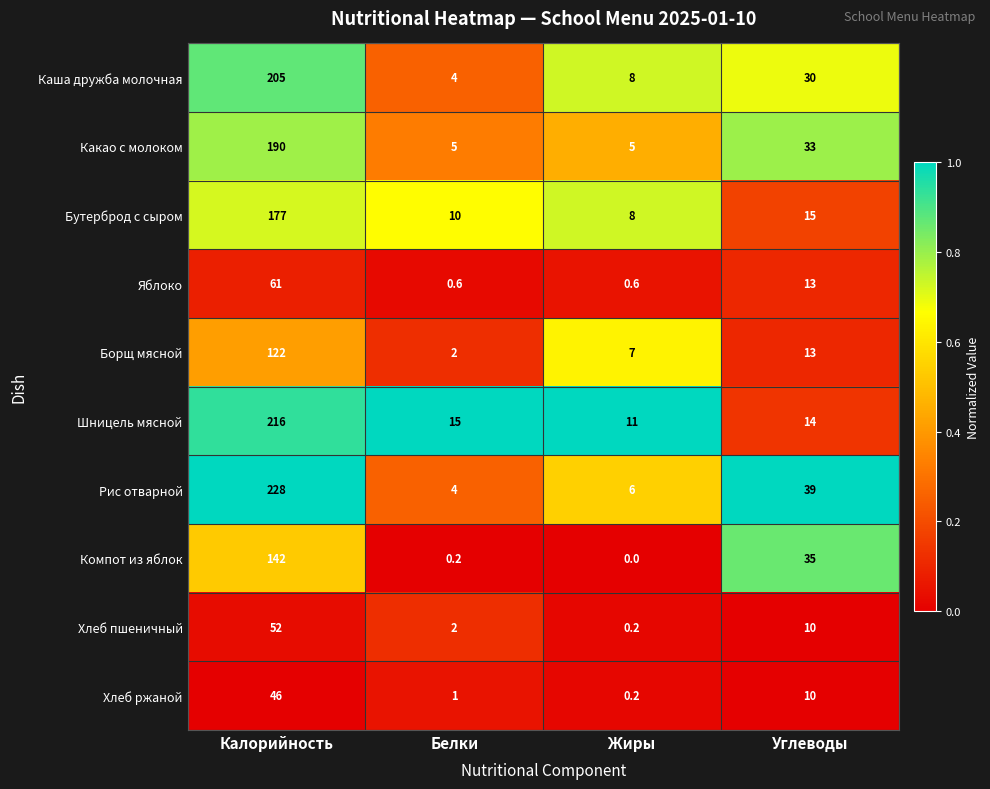

Which series has the largest total across all categories?

Рис отварной